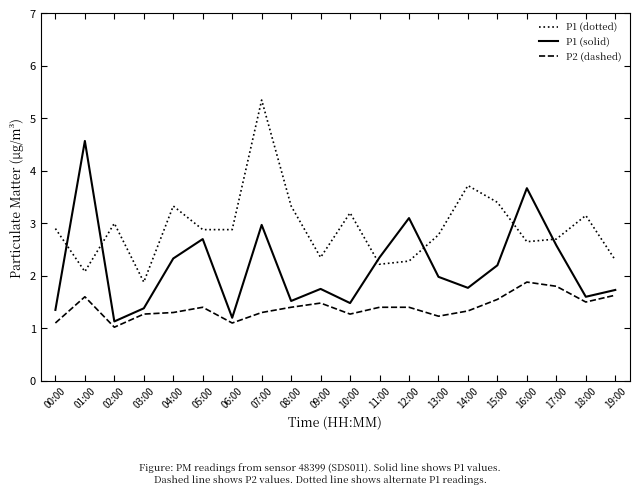

What is the difference between the maximum and minimum values in the P2 (dashed) series?

0.9